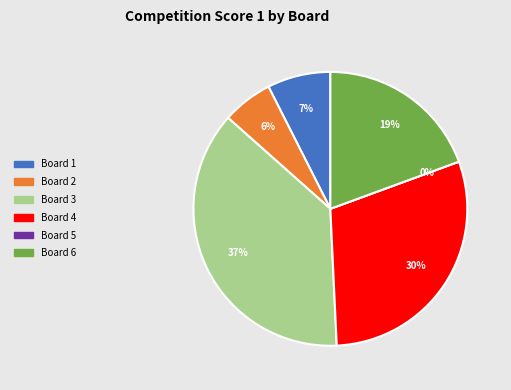

Combined, do Board 5 and Board 1 account for over 50%?

No